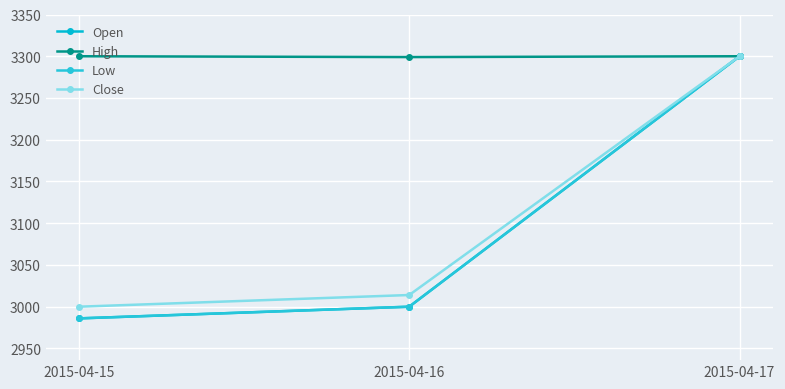

What is the difference between the maximum and minimum values in the Open series?

314